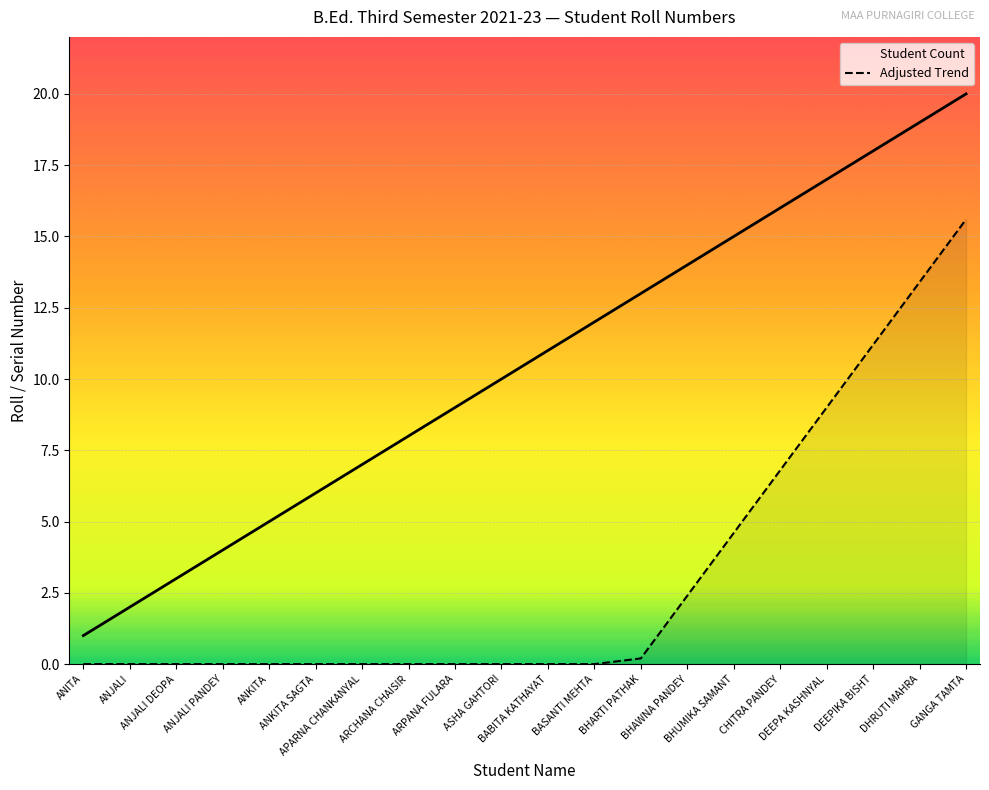

What is the difference between the maximum and minimum values in the Adjusted Trend series?

15.6